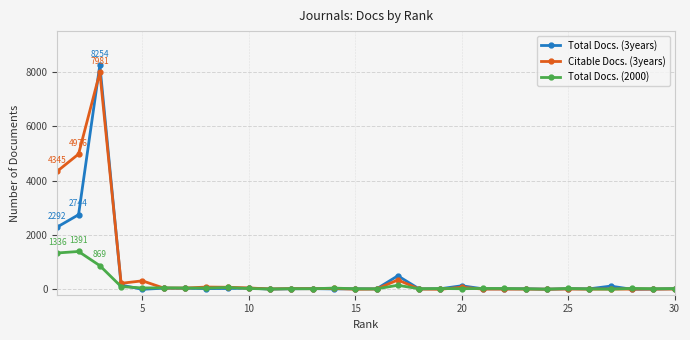

What are all the series names shown in the legend?

Total Docs. (3years), Citable Docs. (3years), Total Docs. (2000)